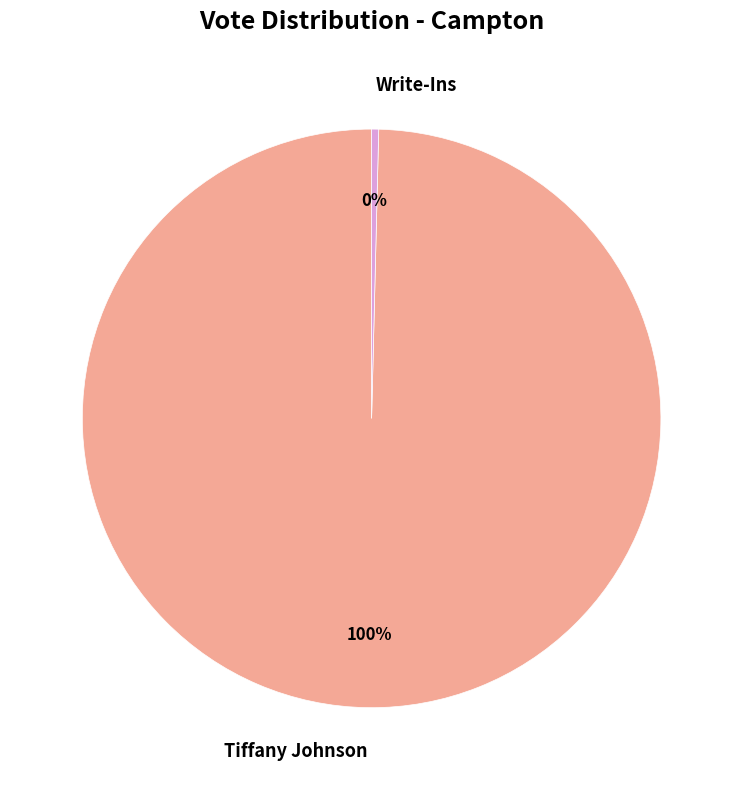

Rank the categories by value from highest to lowest.

Tiffany Johnson, Write-Ins